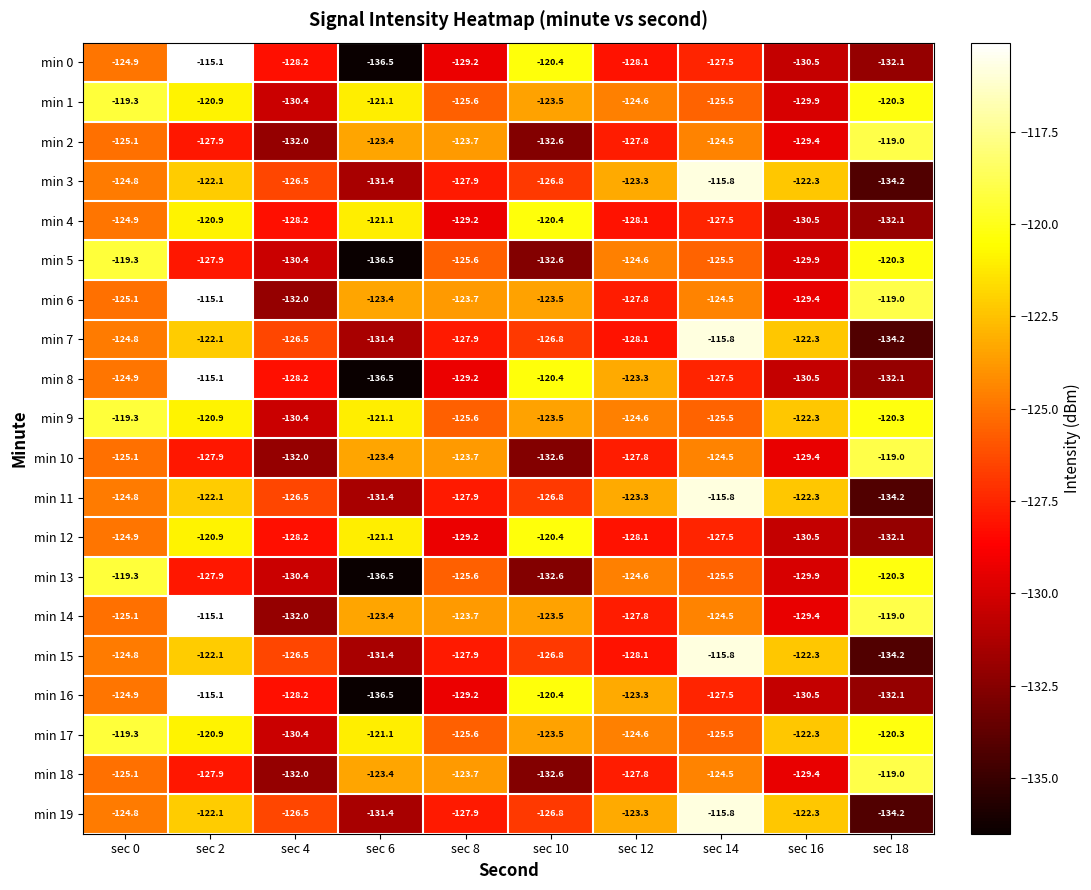

Count the number of data series in this chart.

20